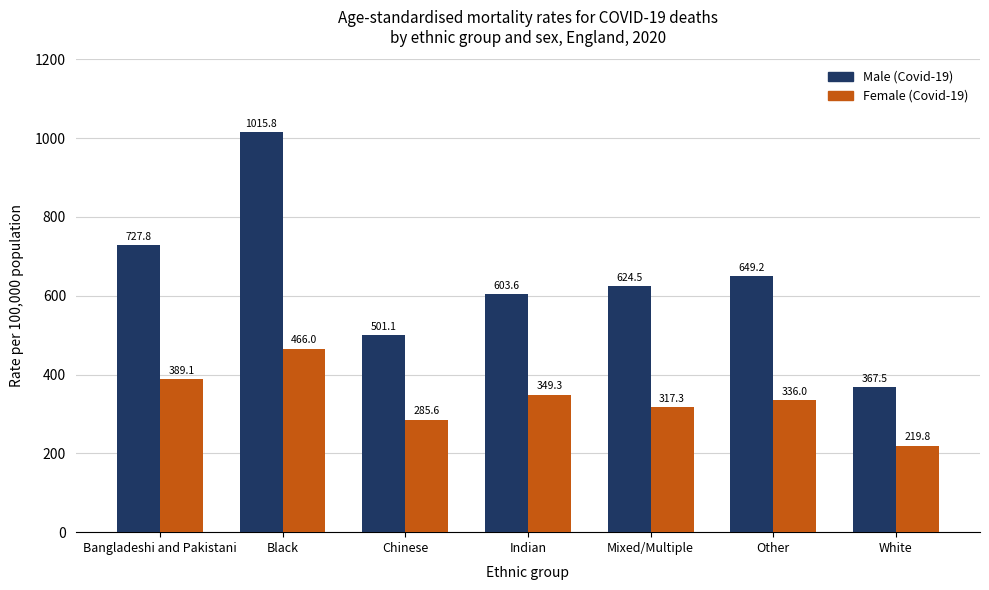

What is the difference between the Male (Covid-19) values at Chinese and Black?

514.8